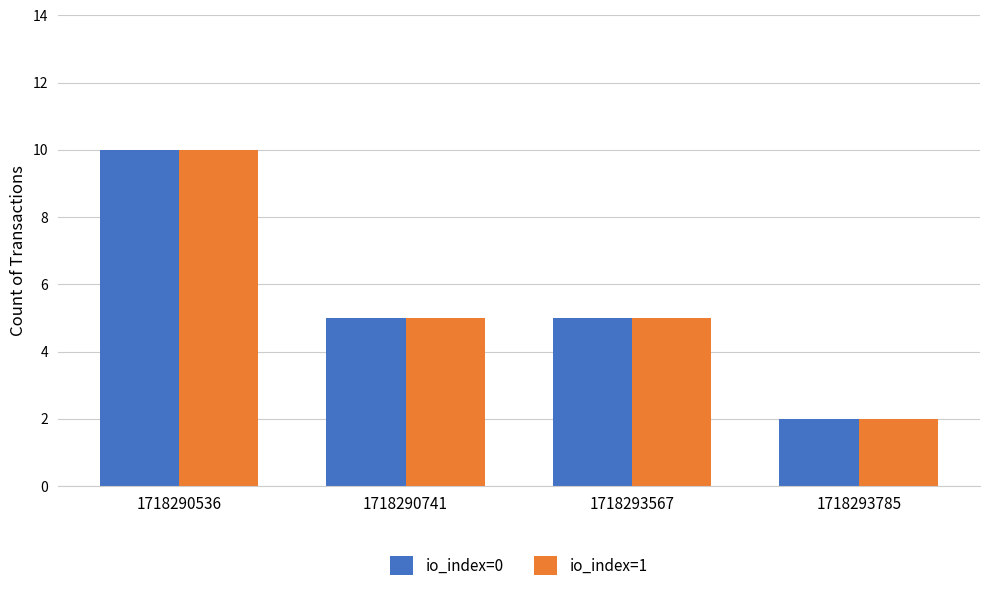

What are all the series names shown in the legend?

io_index=0, io_index=1